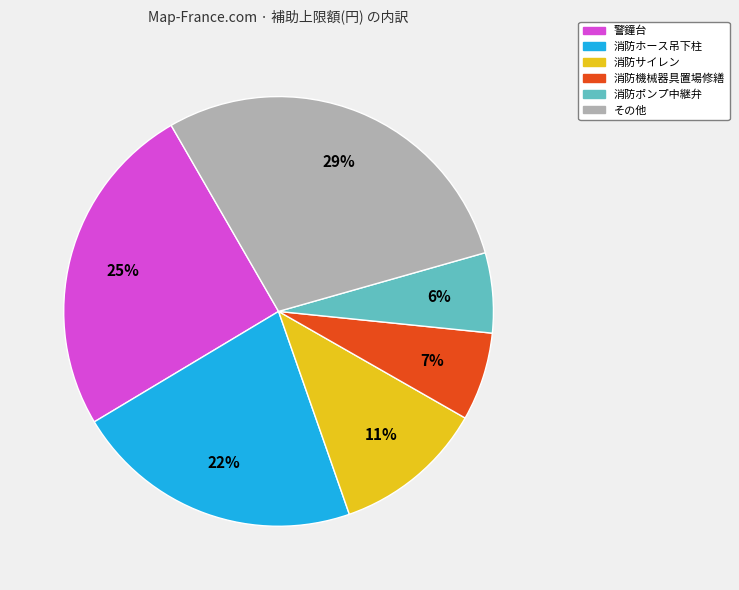

Is there a majority slice in this chart?

No